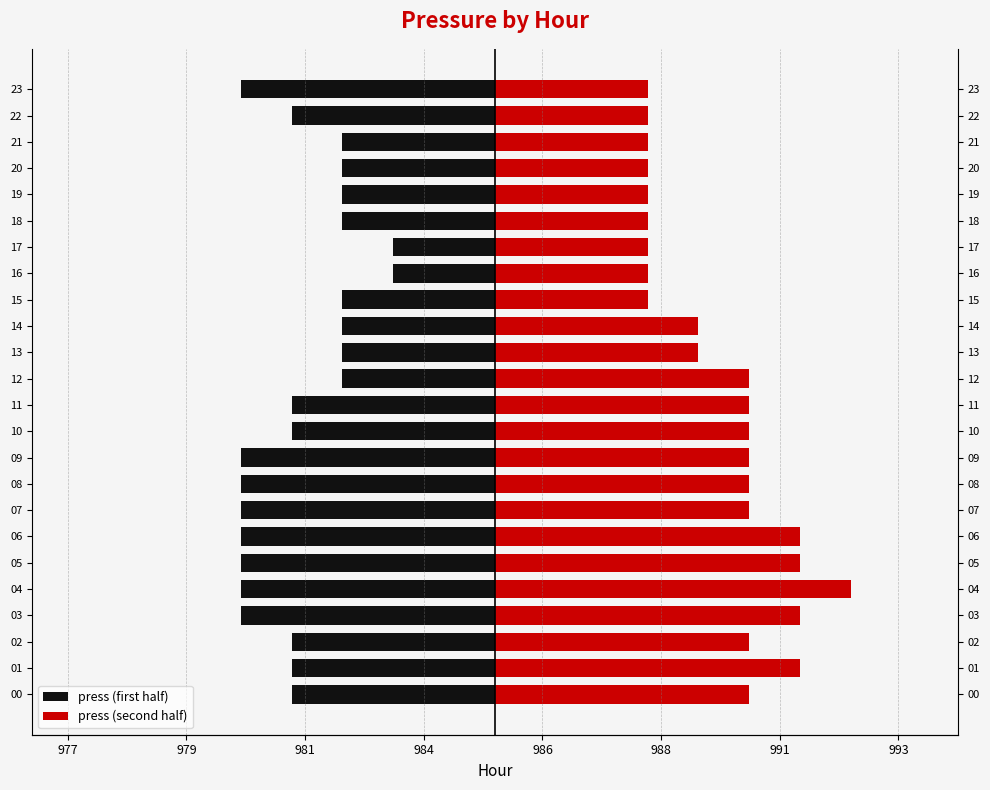

Between 00 and 15, which is larger?

15